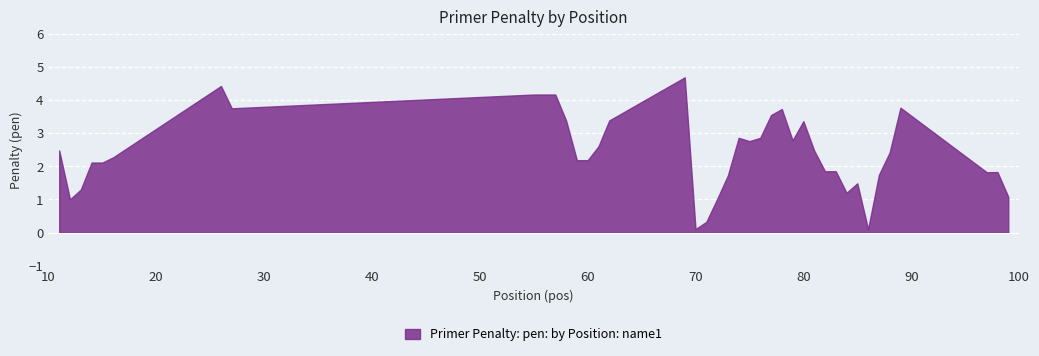

Where is the data nearest to the value 2?

14